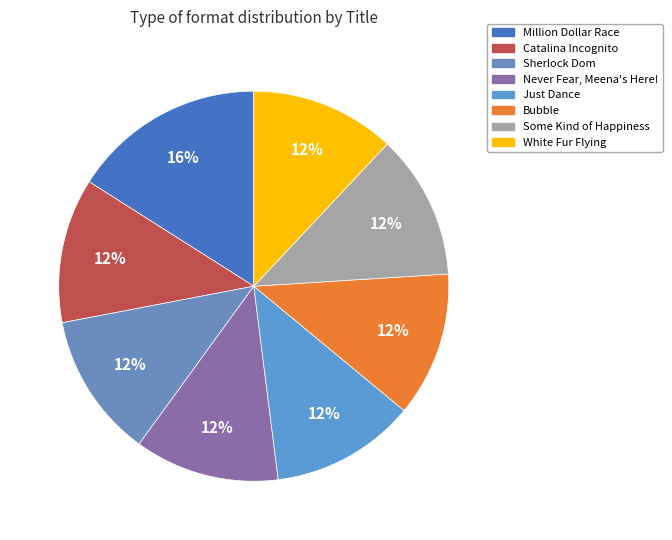

What portion of the pie excludes Some Kind of Happiness?

88.0%